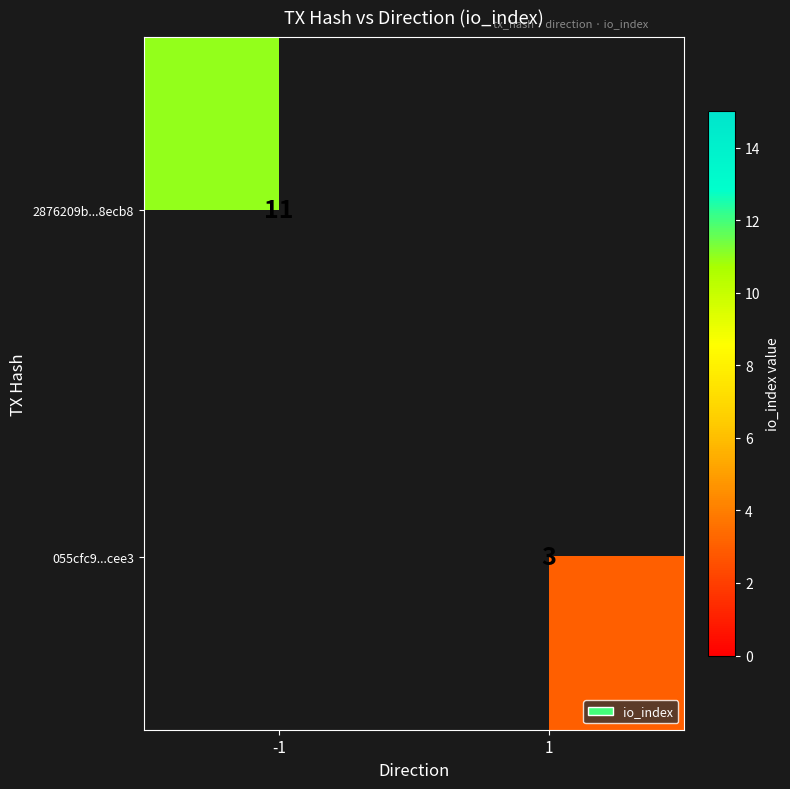

Is it true that 055cfc9...cee3 equals 3 at 1?

True